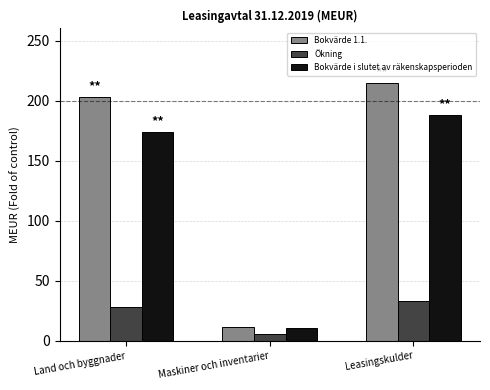

Reading left to right, what are all the values shown in this chart?

Bokvärde 1.1.: 203	12	215
Ökning: 28	6	33
Bokvärde i slutet av räkenskapsperioden: 174	11	188